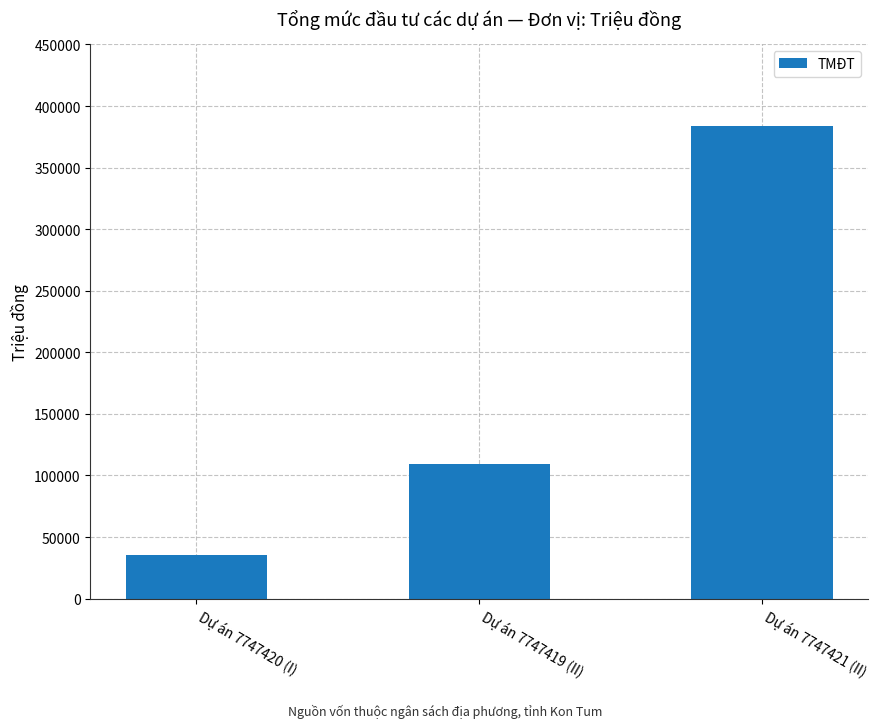

Does the chart contain stacked bars?

No